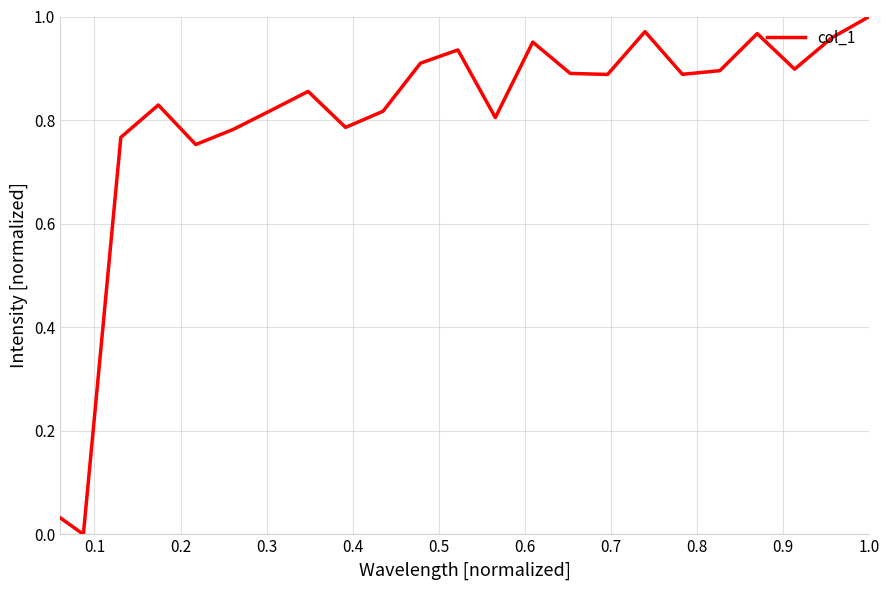

Does the chart display data point markers on the line(s)?

No